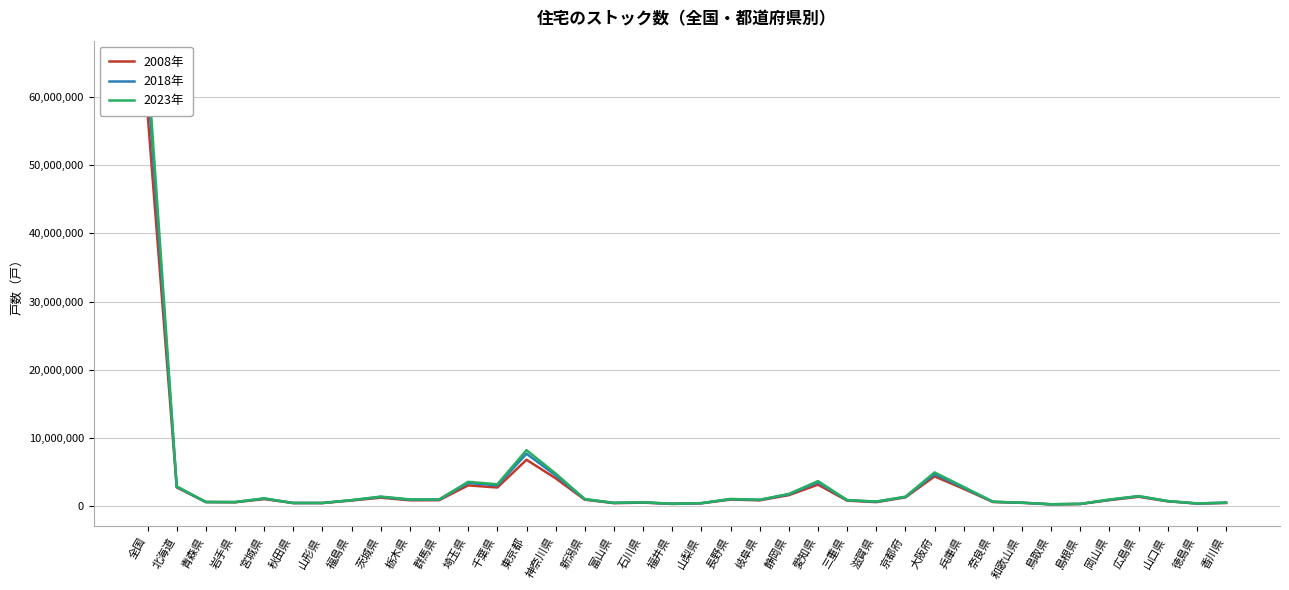

What is the value of the 2023年 point at the 34th from the left?

956300